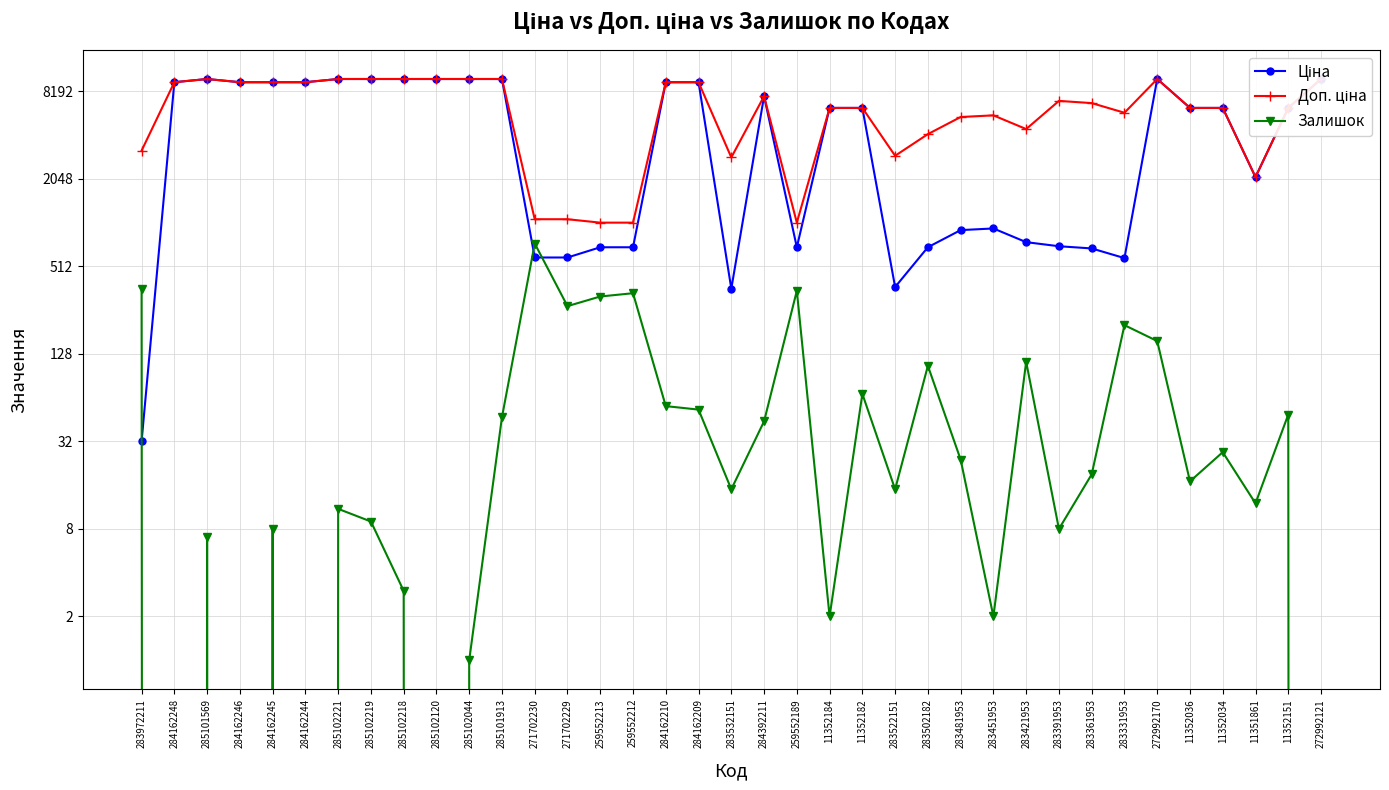

How many data points in Ціна are less than 6308?

16